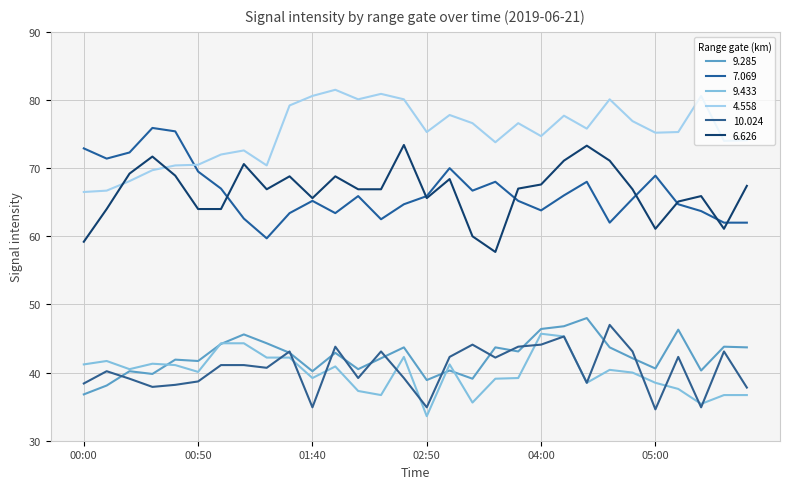

Reading right to left, what are all the values shown in this chart?

  9.285: 05:40=43.7	05:30=43.8	05:20=40.3	05:10=46.3	05:00=40.6	04:50=42.1	04:40=43.7	04:20=48.0	04:10=46.8	04:00=46.4	03:50=43.1	03:20=43.7	03:10=39.1	03:00=40.3	02:50=38.9	02:40=43.7	02:30=42.1	02:20=40.5	02:10=42.9	01:40=40.2	01:30=42.9	01:20=44.3	01:10=45.6	01:00=44.2	00:50=41.7	00:40=41.9	00:30=39.8	00:20=40.2	00:10=38.1	00:00=36.8
  7.069: 05:40=62.0	05:30=62.0	05:20=63.7	05:10=64.7	05:00=68.9	04:50=65.5	04:40=62.0	04:20=68.0	04:10=66.0	04:00=63.8	03:50=65.2	03:20=68.0	03:10=66.7	03:00=70.0	02:50=65.9	02:40=64.7	02:30=62.5	02:20=65.9	02:10=63.4	01:40=65.2	01:30=63.4	01:20=59.7	01:10=62.6	01:00=67.0	00:50=69.5	00:40=75.4	00:30=75.9	00:20=72.3	00:10=71.4	00:00=72.9
  9.433: 05:40=36.7	05:30=36.7	05:20=35.4	05:10=37.6	05:00=38.5	04:50=40.0	04:40=40.4	04:20=38.5	04:10=45.3	04:00=45.7	03:50=39.2	03:20=39.1	03:10=35.6	03:00=41.2	02:50=33.6	02:40=42.3	02:30=36.7	02:20=37.3	02:10=40.9	01:40=39.2	01:30=42.2	01:20=42.2	01:10=44.3	01:00=44.3	00:50=40.1	00:40=41.1	00:30=41.3	00:20=40.5	00:10=41.7	00:00=41.2
  4.558: 05:40=74.1	05:30=74.0	05:20=80.6	05:10=75.3	05:00=75.2	04:50=76.9	04:40=80.1	04:20=75.8	04:10=77.7	04:00=74.7	03:50=76.6	03:20=73.8	03:10=76.6	03:00=77.8	02:50=75.3	02:40=80.1	02:30=80.9	02:20=80.1	02:10=81.5	01:40=80.6	01:30=79.2	01:20=70.4	01:10=72.6	01:00=72.0	00:50=70.5	00:40=70.4	00:30=69.7	00:20=68.1	00:10=66.7	00:00=66.5
 10.024: 05:40=37.8	05:30=43.1	05:20=34.9	05:10=42.3	05:00=34.6	04:50=43.1	04:40=47.0	04:20=38.5	04:10=45.3	04:00=44.1	03:50=43.8	03:20=42.2	03:10=44.1	03:00=42.3	02:50=34.9	02:40=39.2	02:30=43.1	02:20=39.2	02:10=43.8	01:40=34.9	01:30=43.1	01:20=40.7	01:10=41.1	01:00=41.1	00:50=38.7	00:40=38.2	00:30=37.9	00:20=39.1	00:10=40.2	00:00=38.4
  6.626: 05:40=67.4	05:30=61.1	05:20=65.9	05:10=65.1	05:00=61.1	04:50=66.9	04:40=71.1	04:20=73.3	04:10=71.1	04:00=67.6	03:50=67.0	03:20=57.7	03:10=60.0	03:00=68.4	02:50=65.6	02:40=73.4	02:30=66.9	02:20=66.9	02:10=68.8	01:40=65.6	01:30=68.8	01:20=66.9	01:10=70.6	01:00=64.0	00:50=64.0	00:40=68.9	00:30=71.7	00:20=69.2	00:10=64.0	00:00=59.2